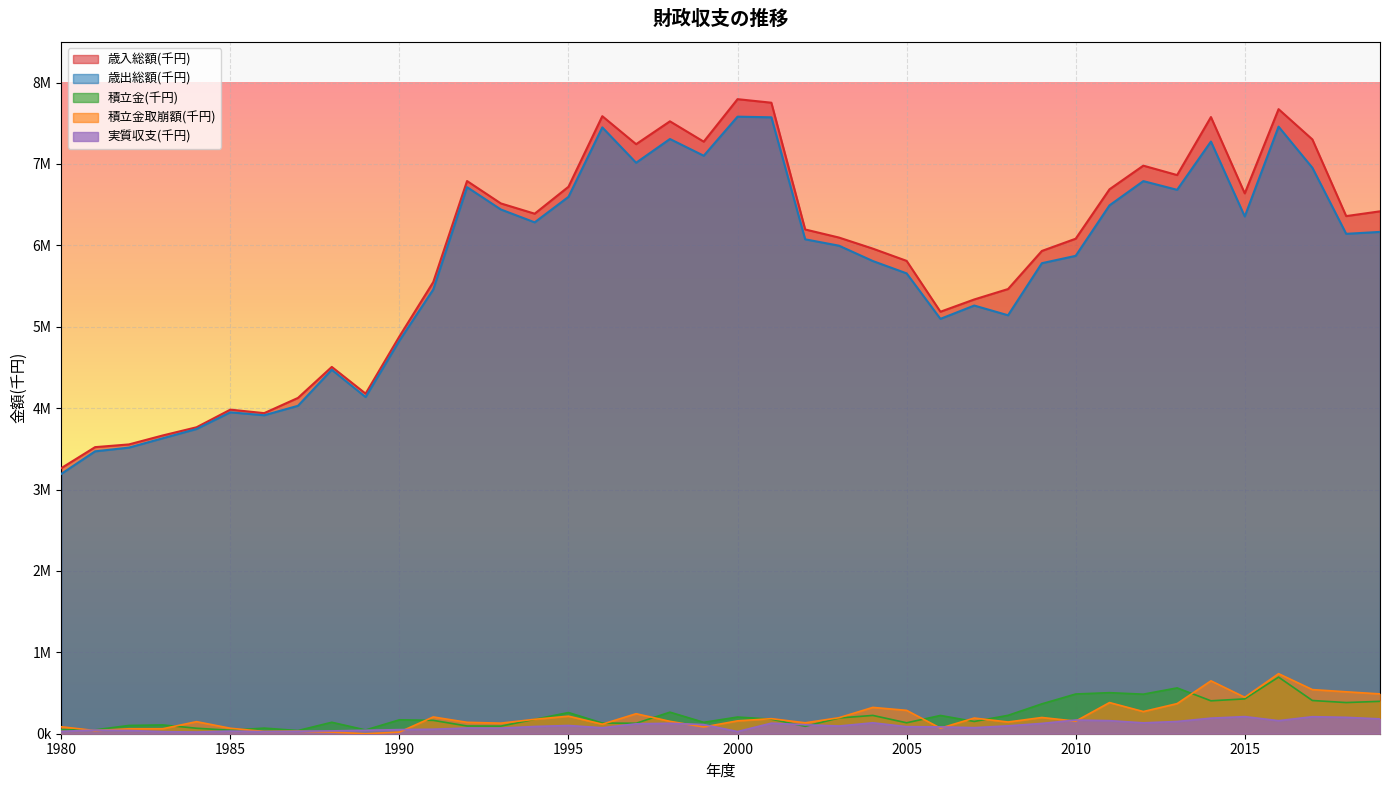

What are all the series names shown in the legend?

歳入総額(千円), 歳出総額(千円), 積立金(千円), 積立金取崩額(千円), 実質収支(千円)